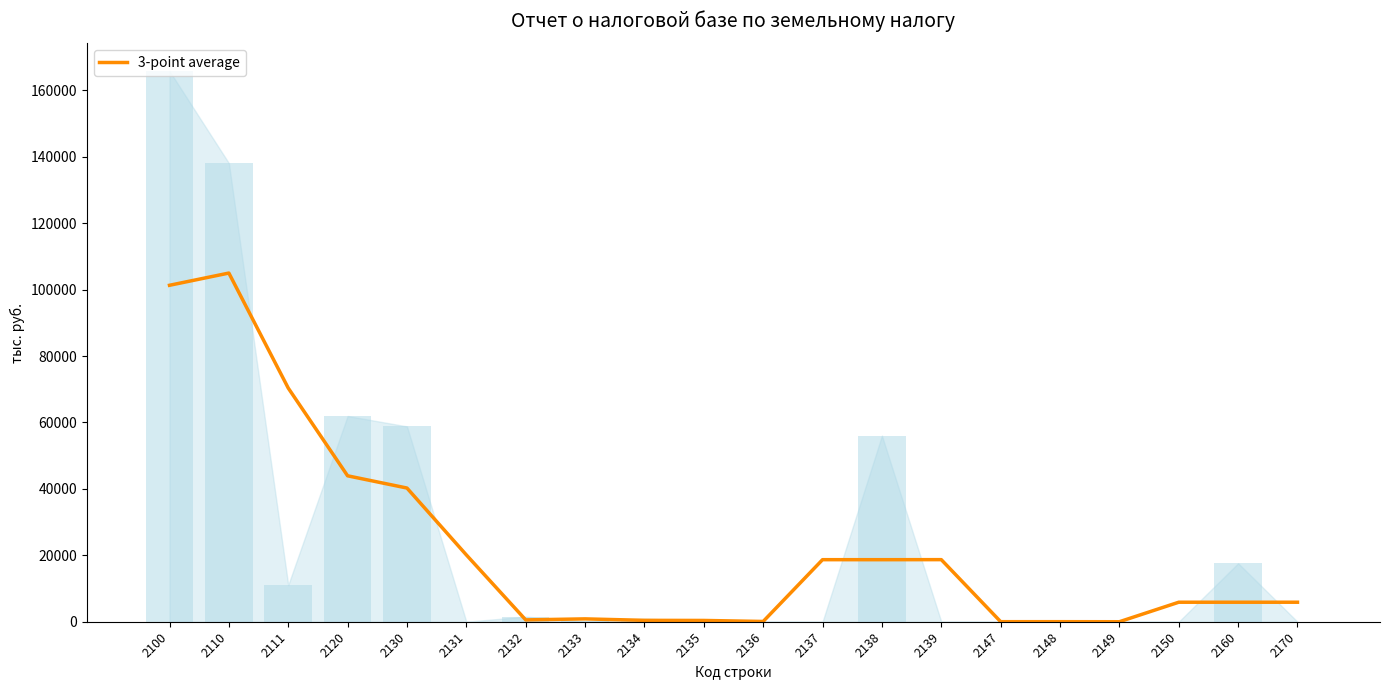

True or false: the data shows 119.5 at 2136.

False